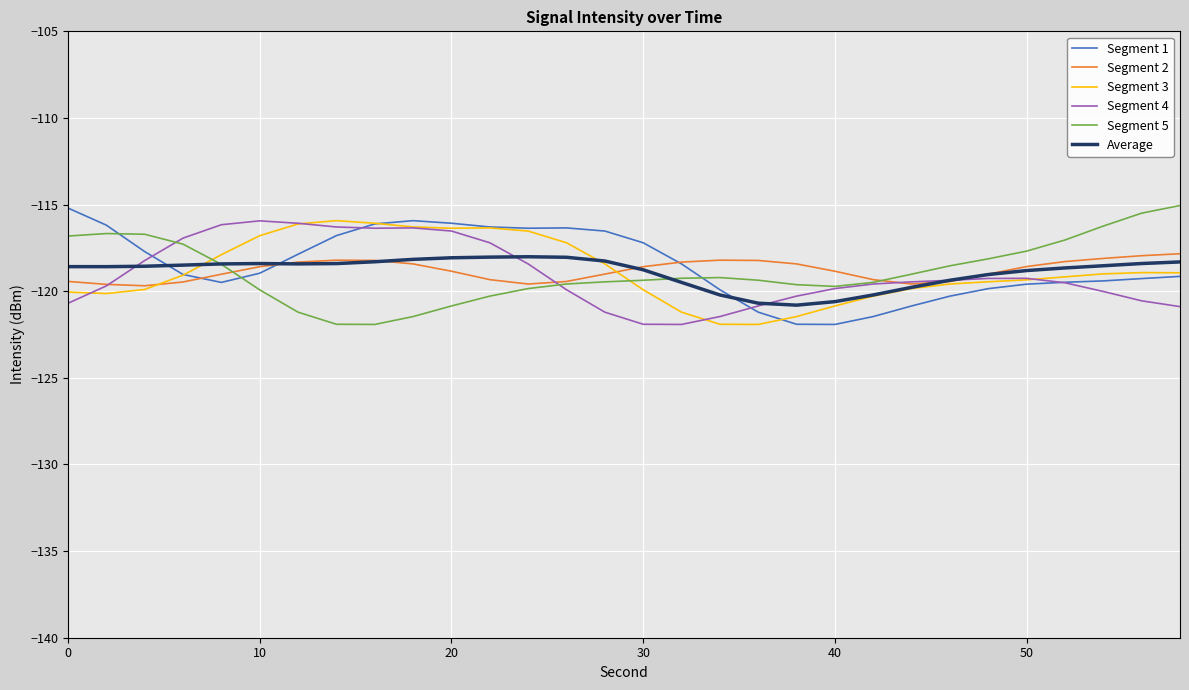

True or false: Segment 5 and Segment 1 intersect in this chart.

True